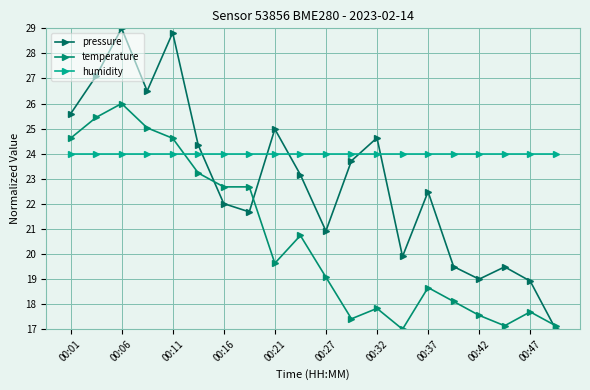

List the series in order of their overall mean, lowest first.

temperature, pressure, humidity